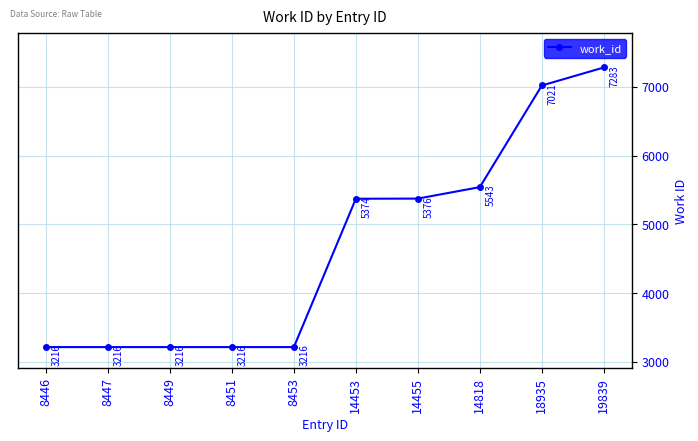

The chart shows a value of 3216 at 8447. True or false?

True